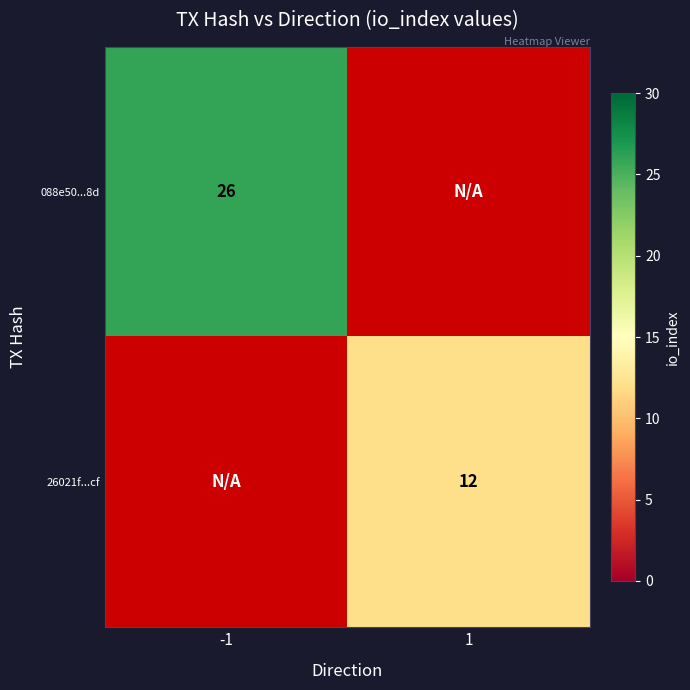

The 26021f...cf series shows 17.3 at 1. True or false?

False